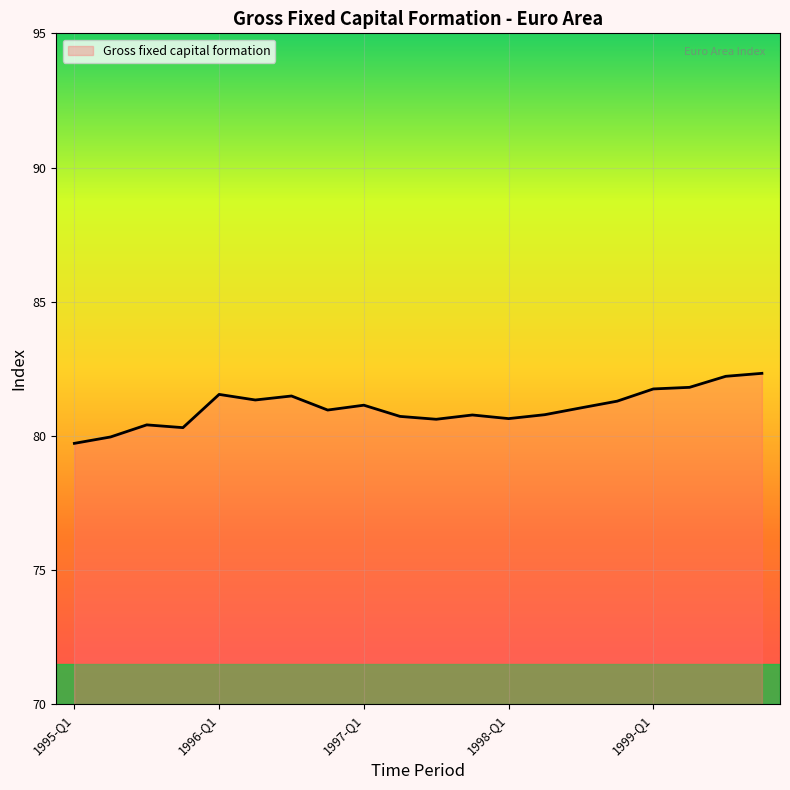

What is the smallest value displayed?

79.7